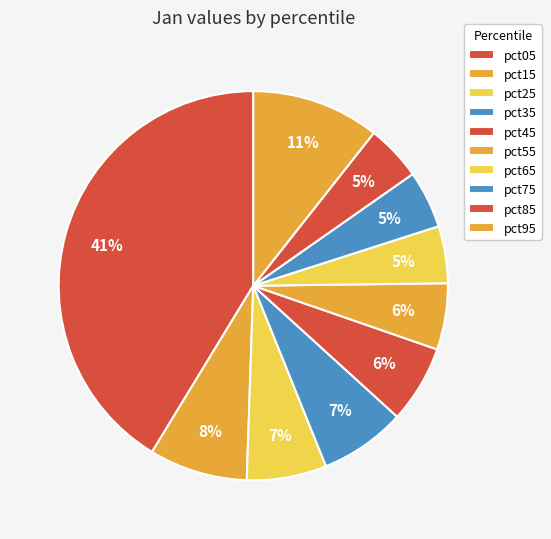

Does pct05 represent more than half of the total?

No